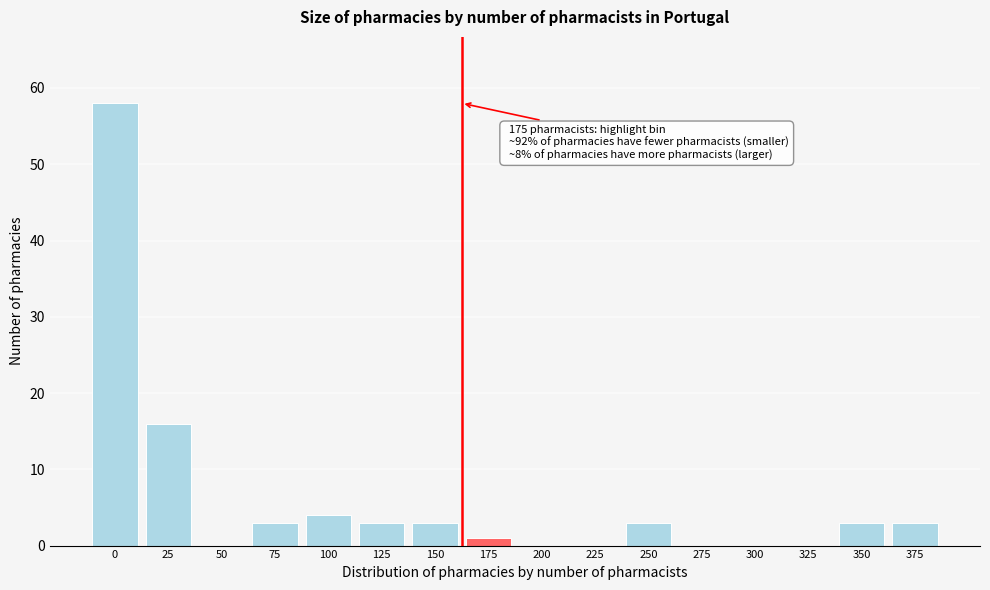

Reading right to left, what are all the values shown in this chart?

375=3	350=3	325=0	300=0	275=0	250=3	225=0	200=0	175=1	150=3	125=3	100=4	75=3	50=0	25=16	0=58